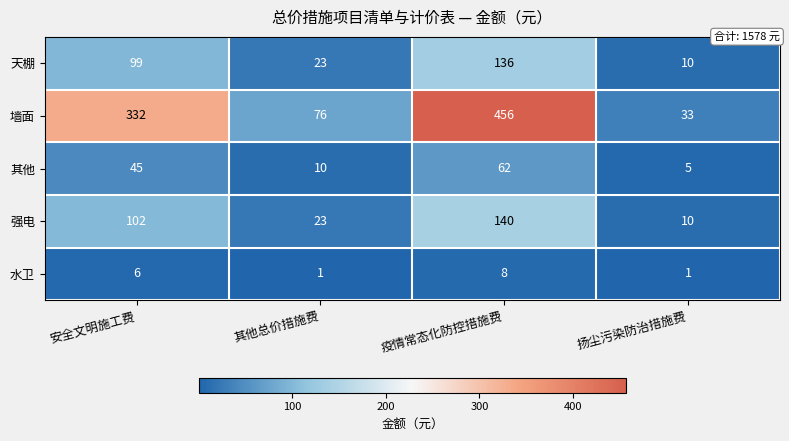

Count the number of categories in the chart.

4